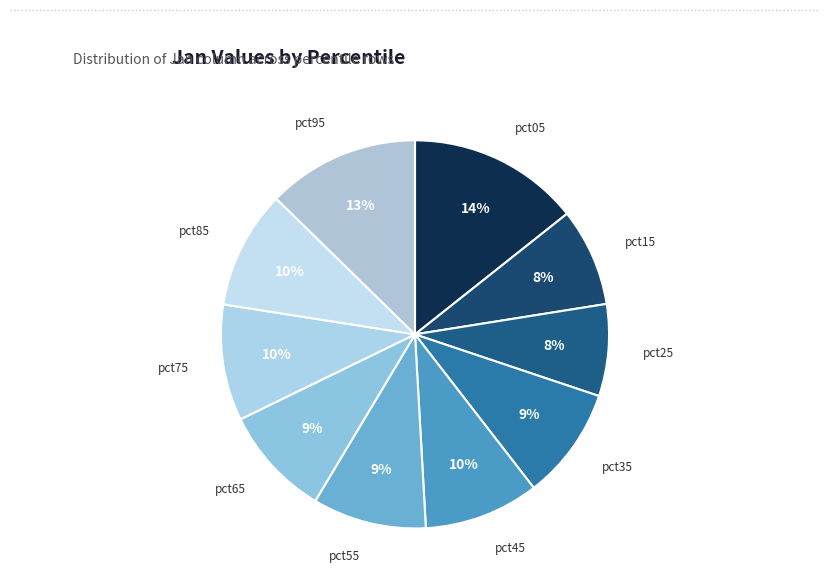

Which slice is the largest?

pct05